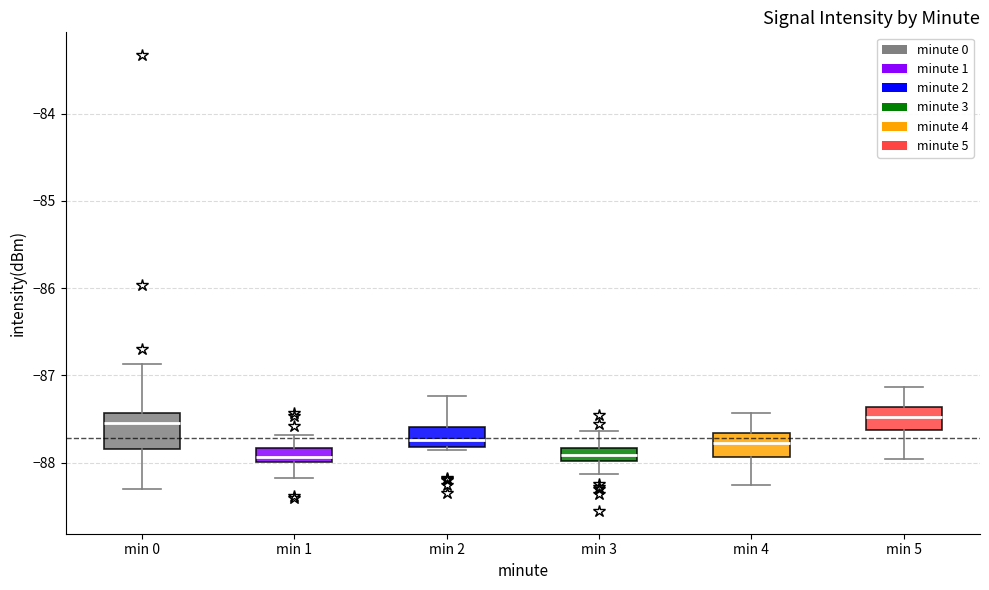

Where does the median line of the box for min 0 sit on the y-axis? The values are not printed on the chart, so give them approximately, as read against the axis.

-87.5